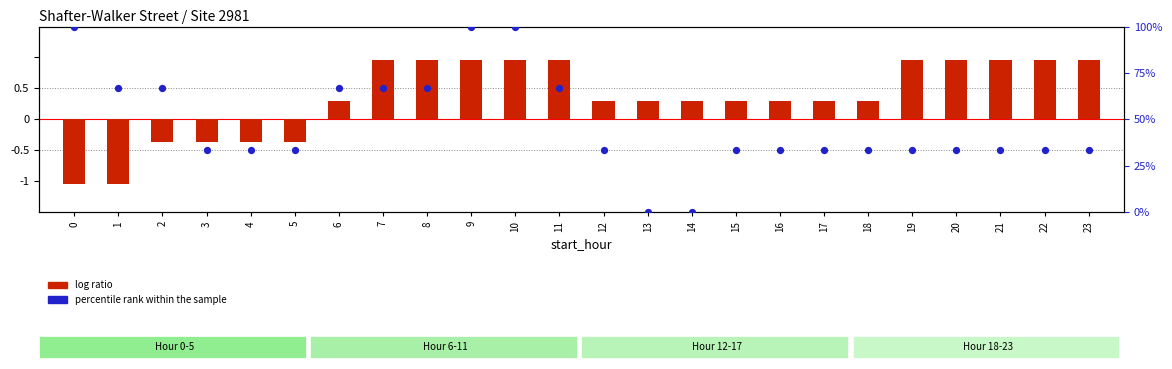

Which series reaches the maximum Y coordinate?

percentile rank within the sample